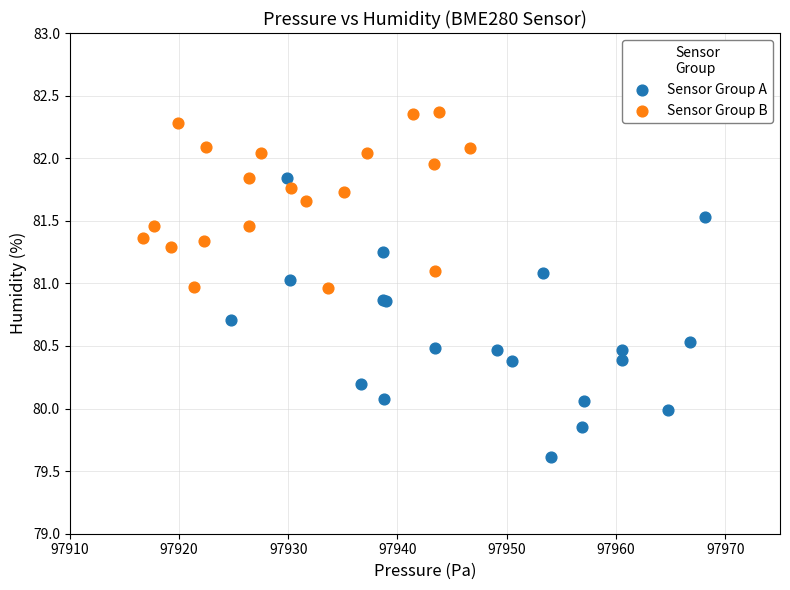

Which series has the widest spread of Y values?

Sensor Group A